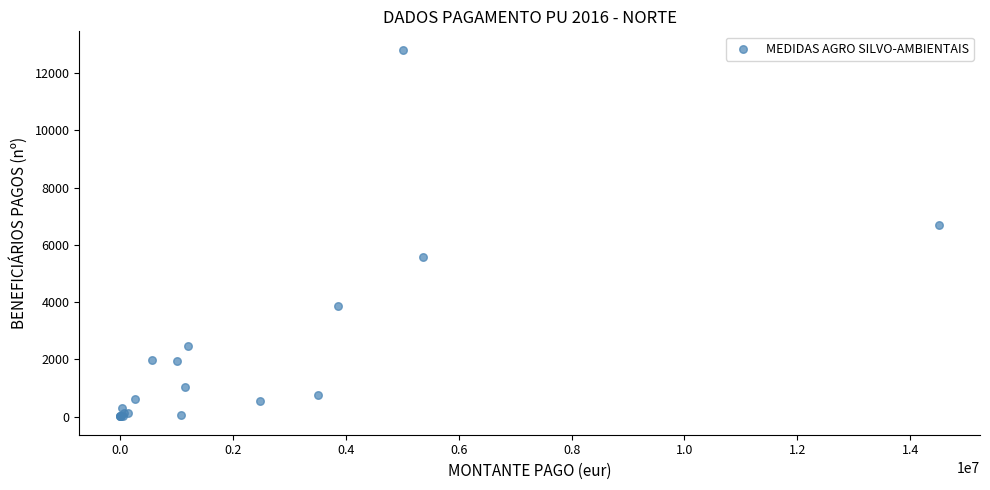

What Y value in the scatter plot is closest to 6412?

6699